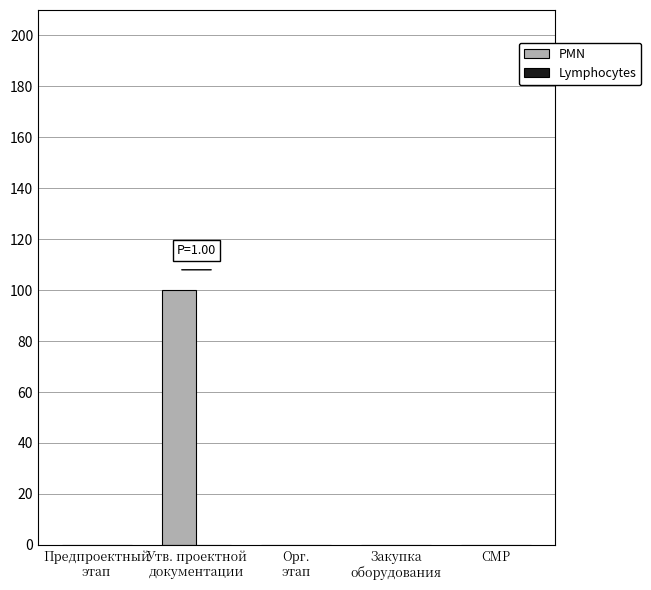

How many series are shown in this chart?

1